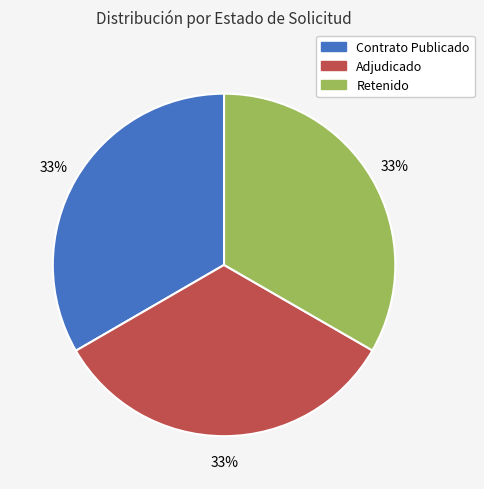

To the nearest percent, what is the average slice percentage?

33%